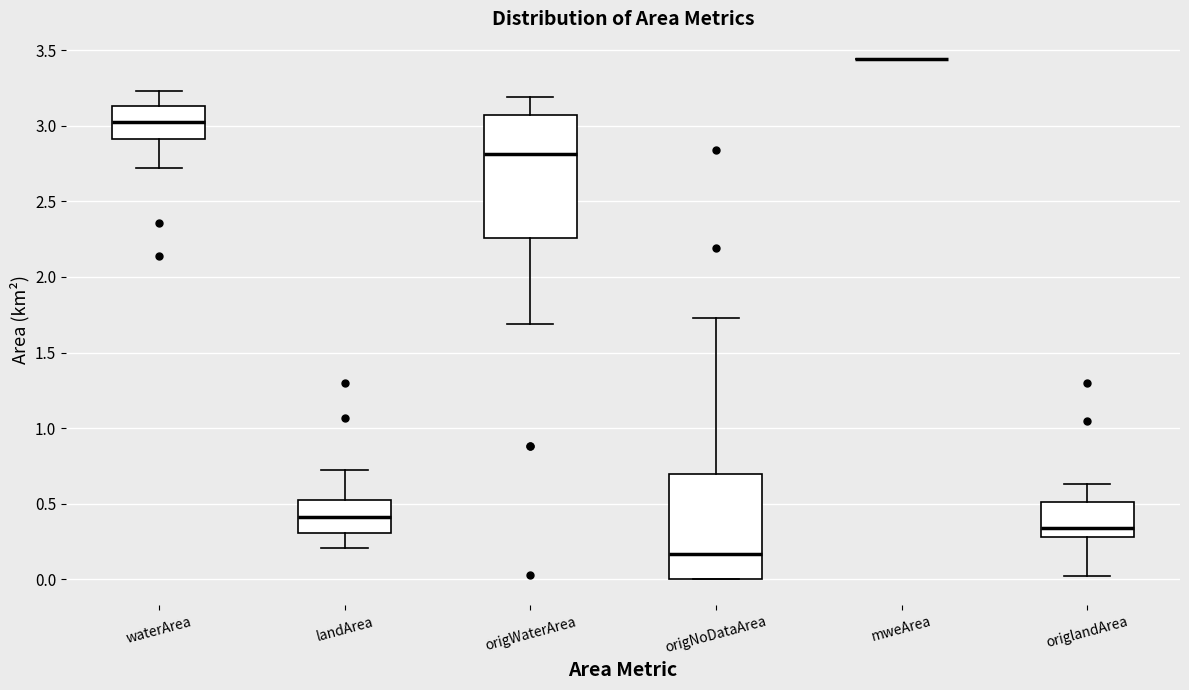

Reading left to right, read every box against the y-axis: the position of its median line, the range the box covers, and the ends of its whiskers. The values are not printed on the chart, so give them approximately, as read against the axis.

waterArea: median 3.05, box 2.90 to 3.15, whiskers 2.70 to 3.25
landArea: median 0.40, box 0.30 to 0.55, whiskers 0.20 to 0.70
origWaterArea: median 2.80, box 2.25 to 3.05, whiskers 1.70 to 3.20
origNoDataArea: median 0.15, box 0.00 to 0.70, whiskers 0.00 to 1.75
mweArea: box collapsed to a line at 3.45, whiskers 3.45 to 3.45
origlandArea: median 0.35, box 0.30 to 0.50, whiskers 0.00 to 0.65